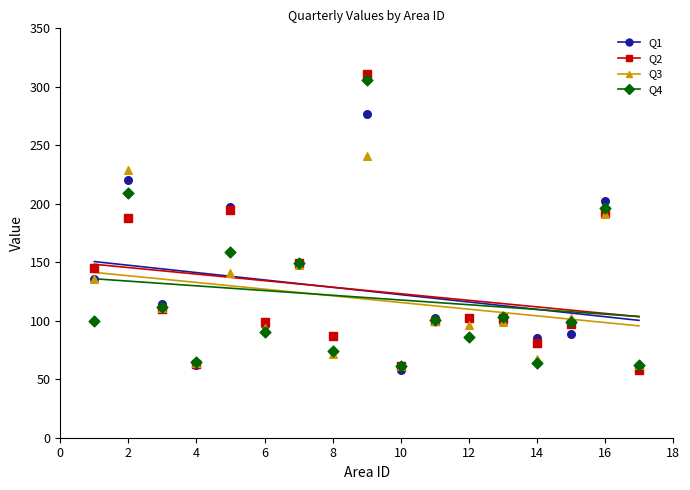

What is the total value across all series at 14?

297